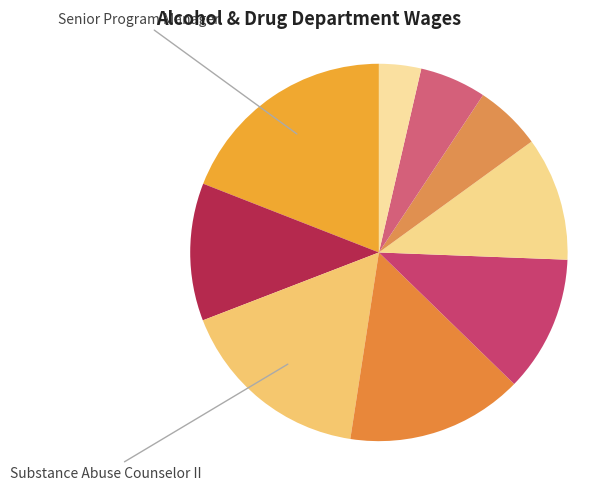

Count the number of slices in the pie.

9